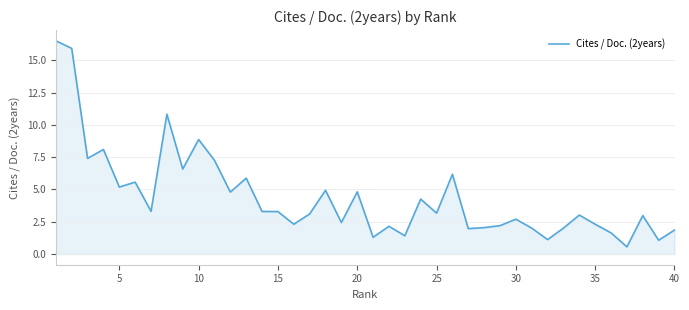

What is the difference between the maximum and minimum values?

16.0